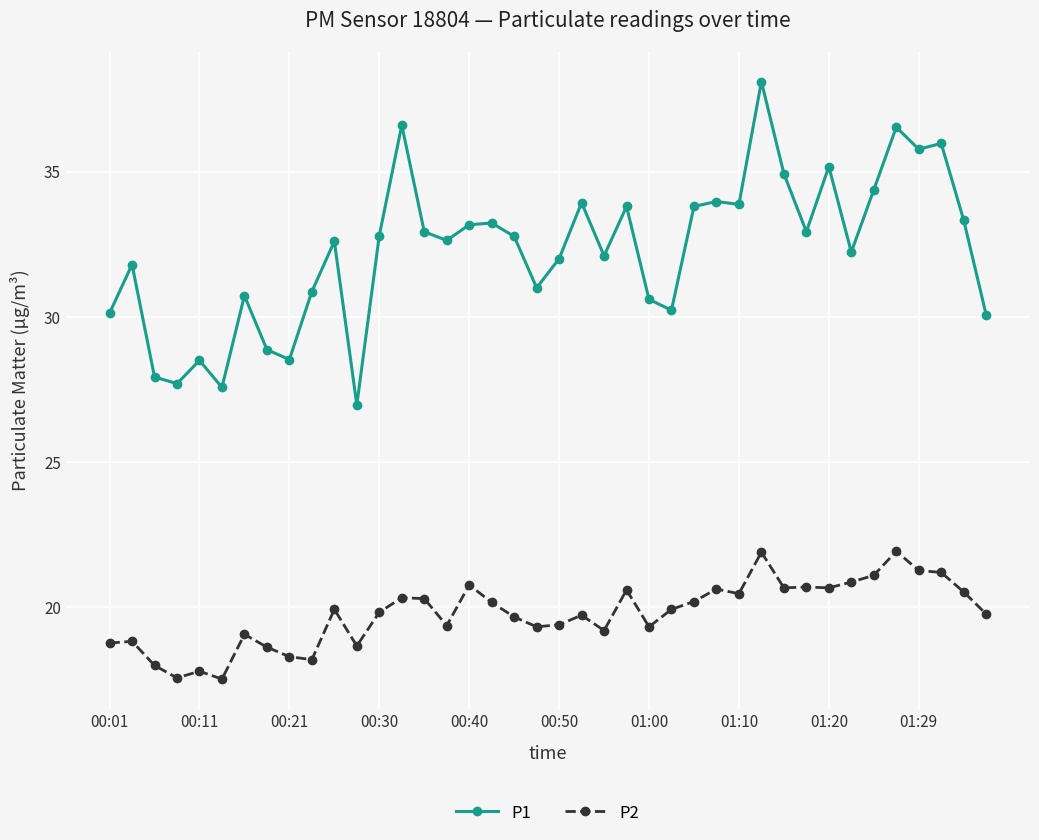

List the series in order of their overall mean, highest first.

P1, P2